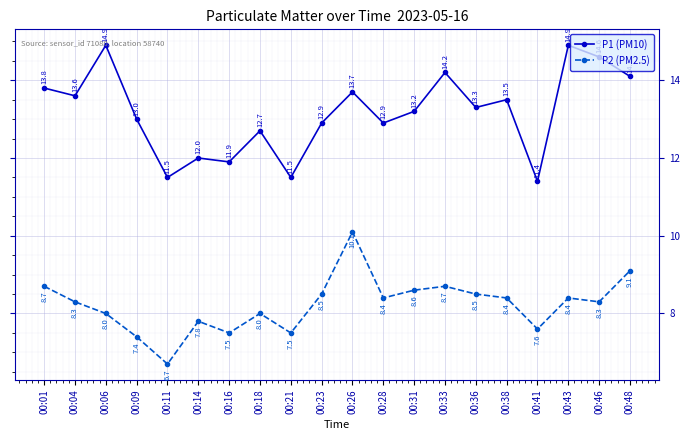

What is the sum of all P2 (PM2.5) values?

164.5